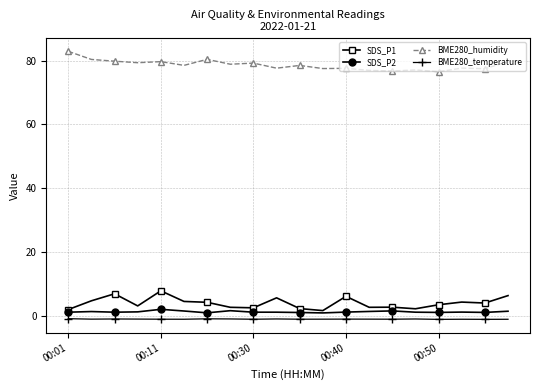

At how many categories does at least one series exceed 12?

20